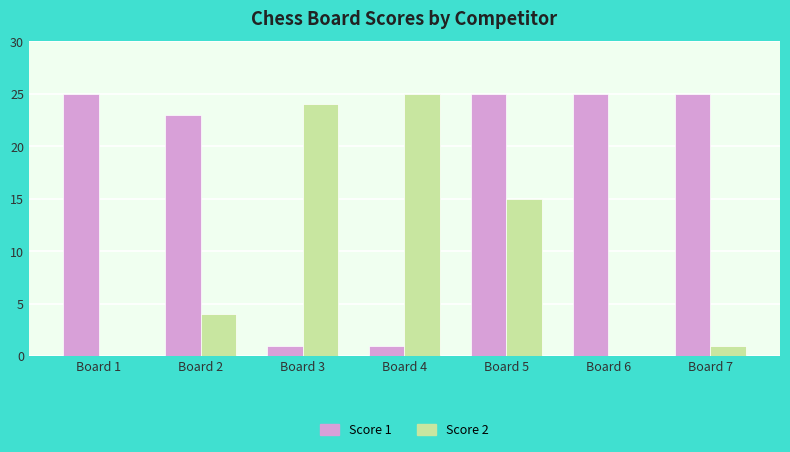

Reading left to right, transcribe all the data shown in this chart.

Score 1: Board 1=25	Board 2=23	Board 3=1	Board 4=1	Board 5=25	Board 6=25	Board 7=25
Score 2: Board 1=0	Board 2=4	Board 3=24	Board 4=25	Board 5=15	Board 6=0	Board 7=1